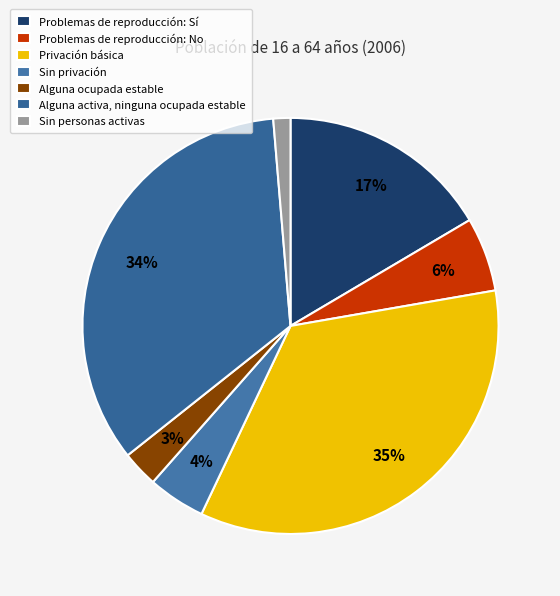

Count the number of slices in the pie.

7